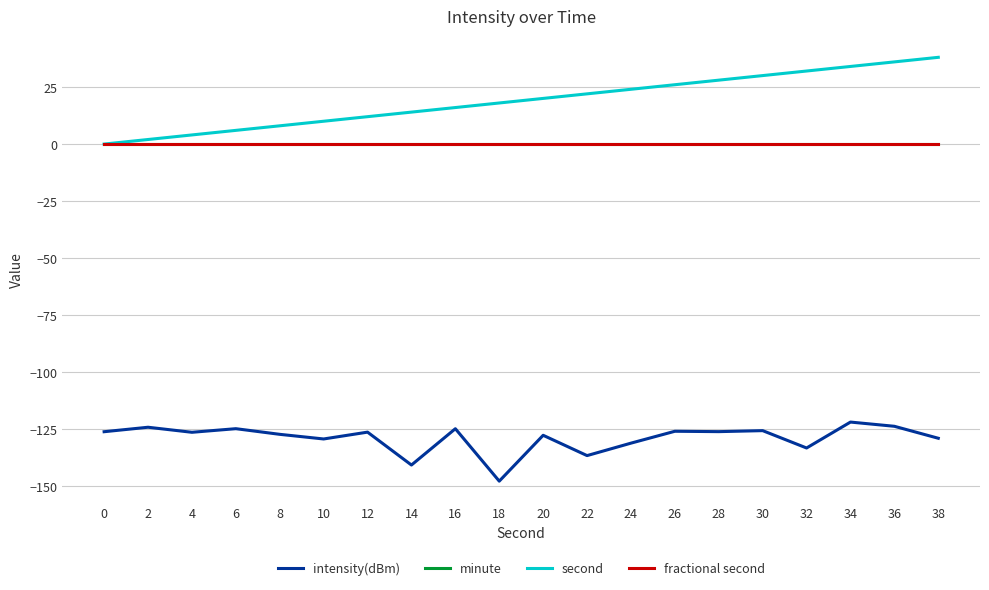

How many lines are shown in the chart?

4